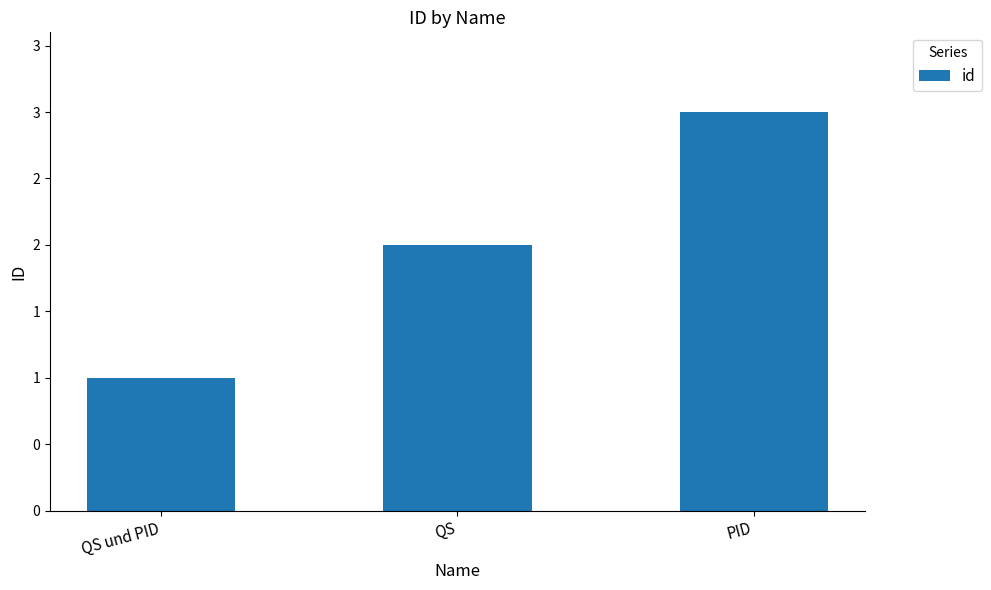

Rank the categories by value from lowest to highest.

QS und PID, QS, PID